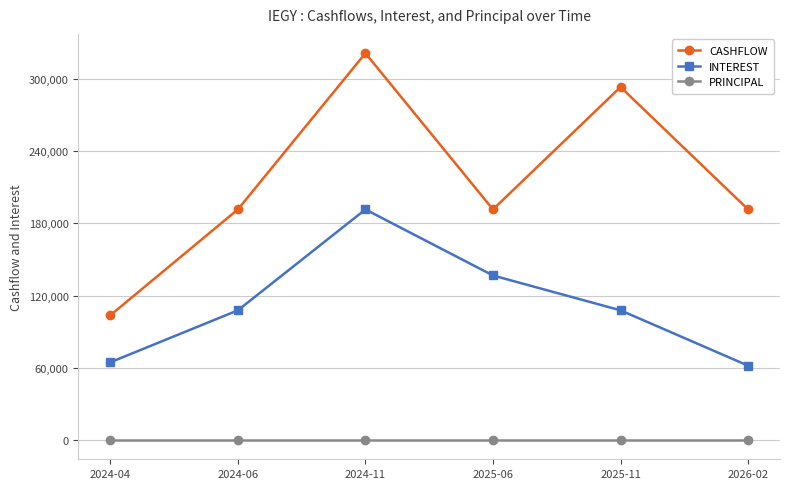

Rank the series by their maximum value, from highest to lowest.

CASHFLOW, INTEREST, PRINCIPAL